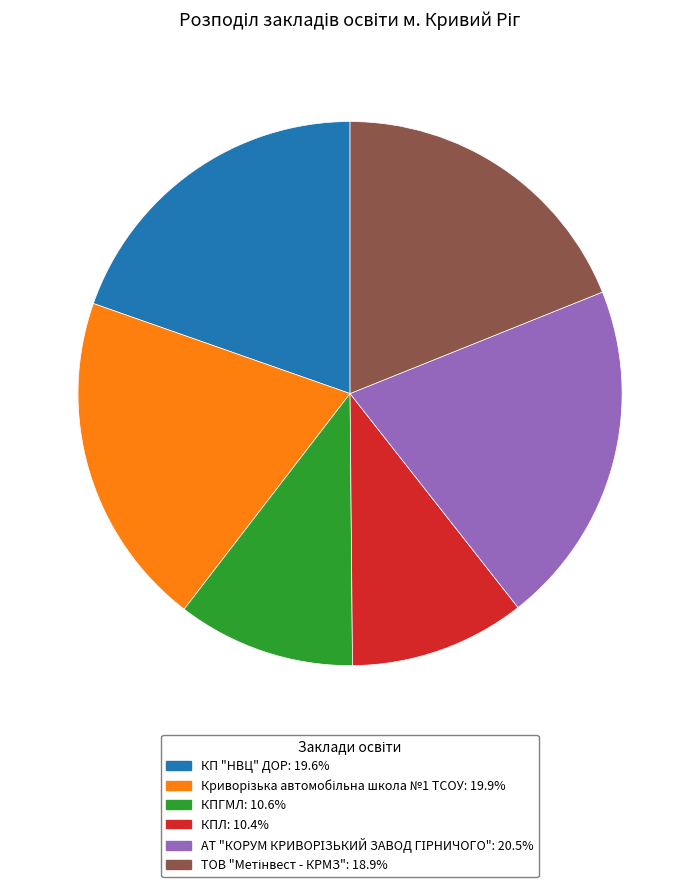

Approximately how many times larger is the value at КПГМЛ: 10.6% compared to КП "НВЦ" ДОР: 19.6%?

0.5